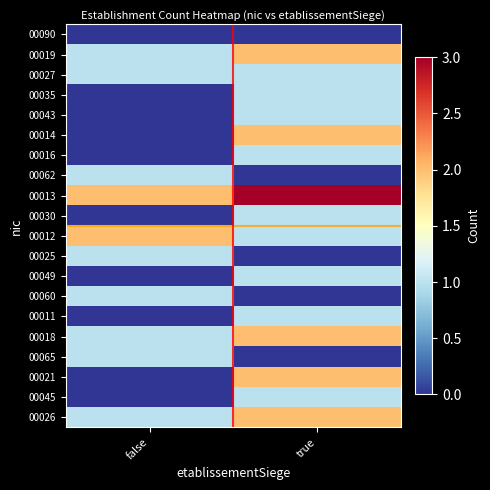

Which series has the largest range (max minus min)?

00014